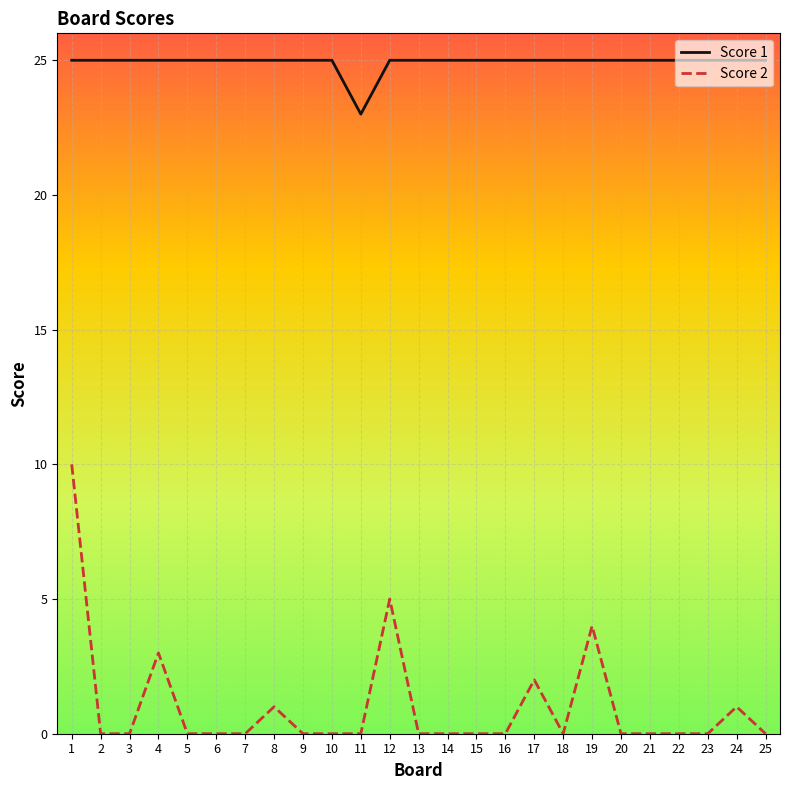

True or false: Score 2 and Score 1 intersect in this chart.

False